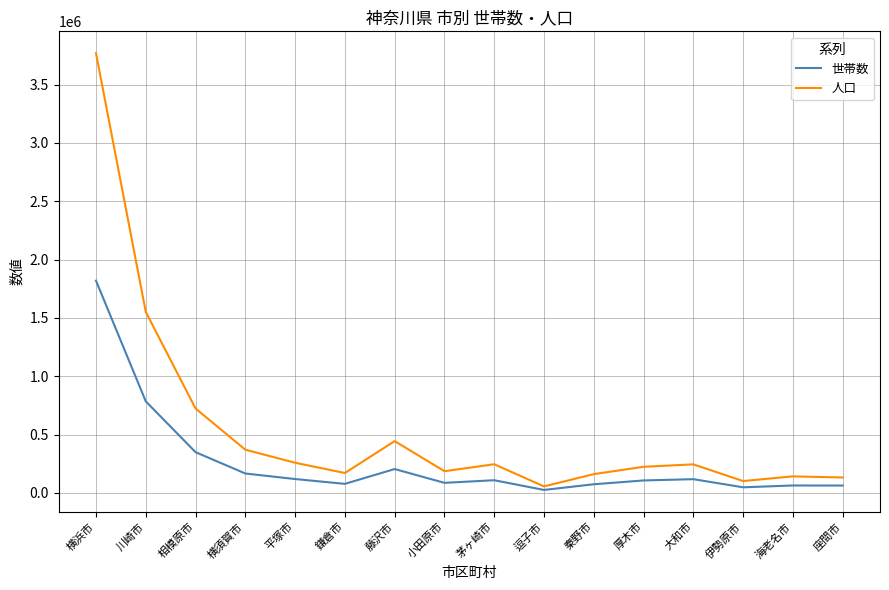

List the series in order of their overall mean, lowest first.

世帯数, 人口